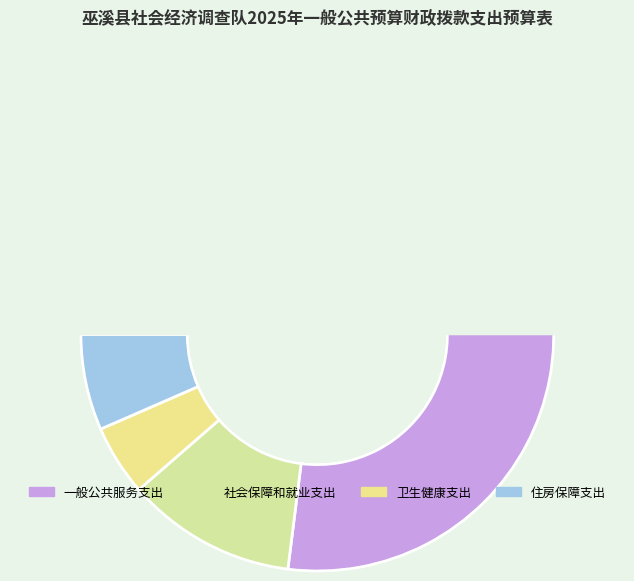

What is the change in value from 社会保障和就业支出 to 卫生健康支出?

-14.9